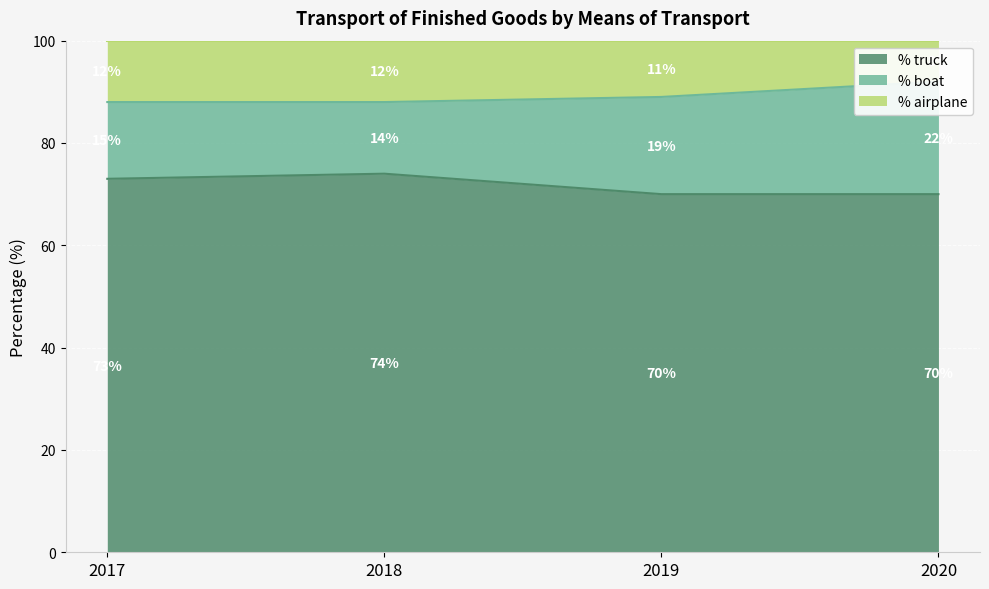

True or false: % truck and % airplane cross at least once.

False